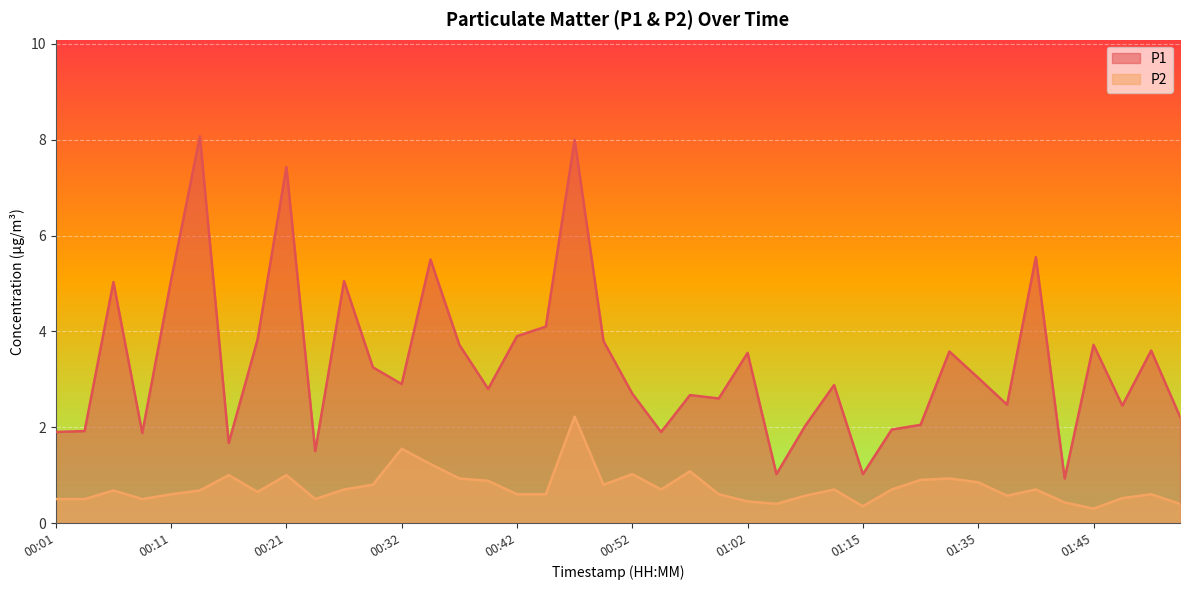

Reading right to left, transcribe all the data shown in this chart.

P1: 2.2	3.6	2.5	3.7	0.9	5.5	2.5	3.0	3.6	2.0	1.9	1.0	2.9	2.0	1.0	3.5	2.6	2.7	1.9	2.7	3.8	8.0	4.1	3.9	2.8	3.7	5.5	2.9	3.2	5.0	1.5	7.4	3.8	1.7	8.1	5.1	1.9	5.0	1.9	1.9
P2: 0.4	0.6	0.5	0.3	0.4	0.7	0.6	0.8	0.9	0.9	0.7	0.3	0.7	0.6	0.4	0.5	0.6	1.1	0.7	1.0	0.8	2.2	0.6	0.6	0.9	0.9	1.2	1.6	0.8	0.7	0.5	1.0	0.7	1.0	0.7	0.6	0.5	0.7	0.5	0.5